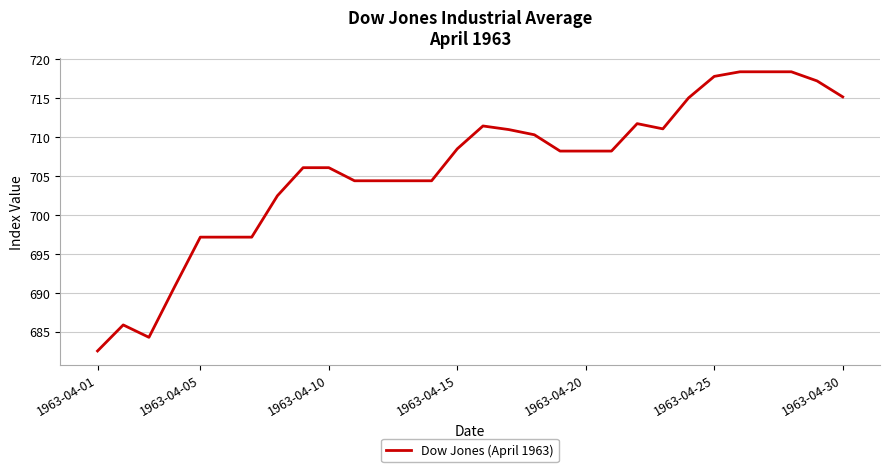

What is the maximum value shown in the chart?

718.3